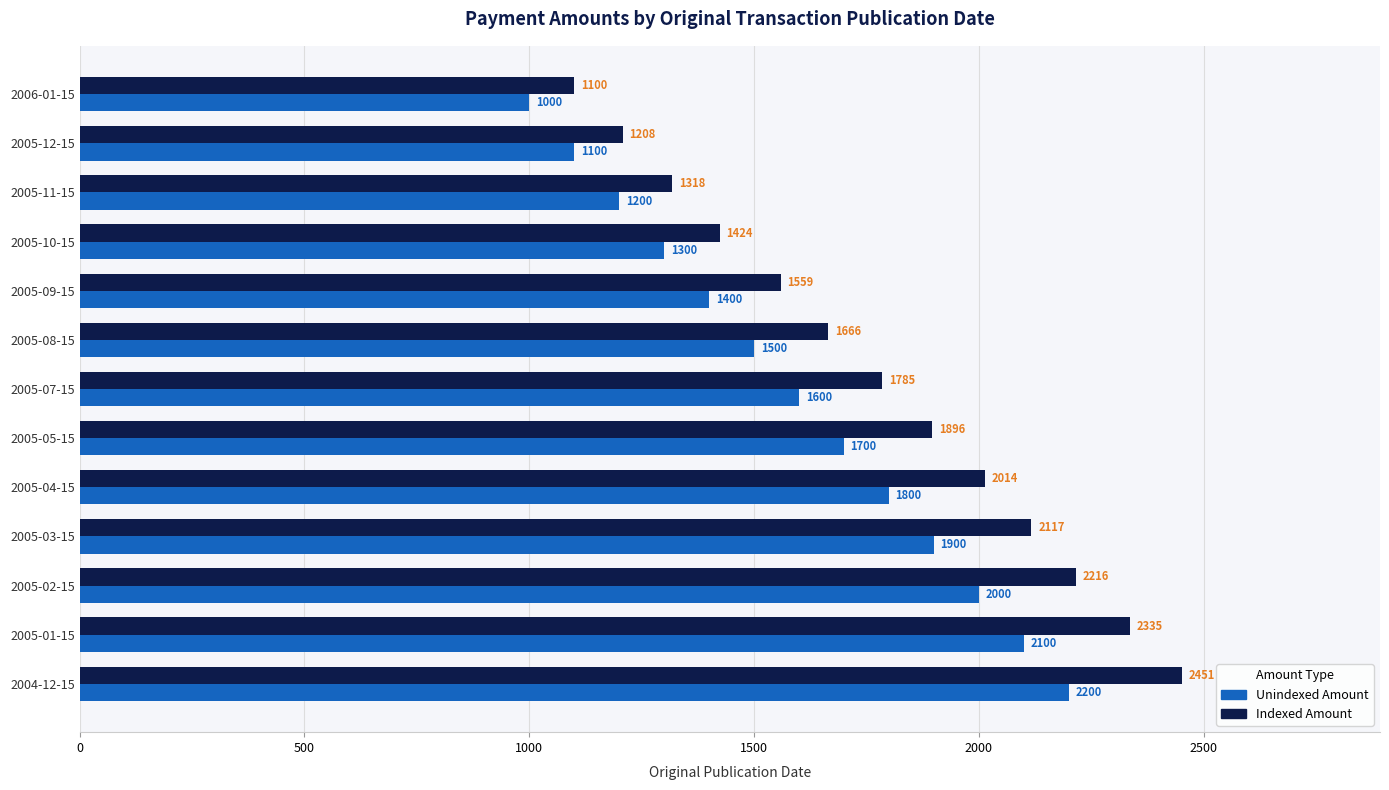

The value of Unindexed Amount at 2005-09-15 is 1400.0. True or false?

True